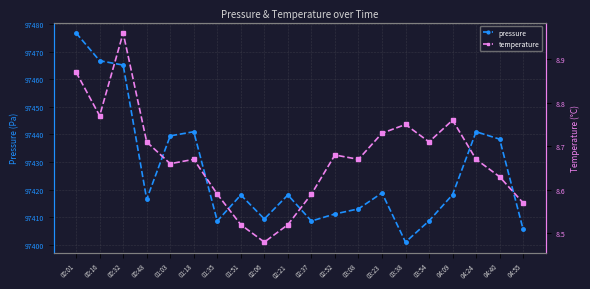

Does the chart display data point markers on the line(s)?

Yes